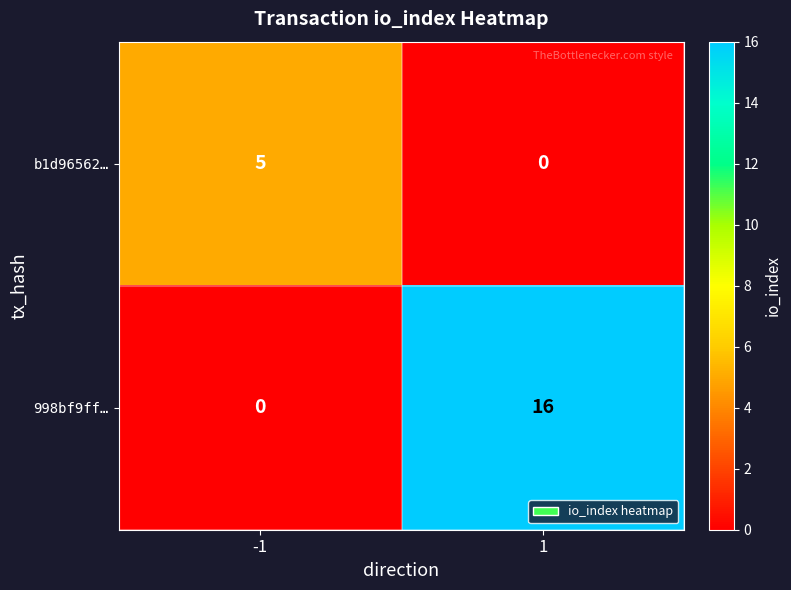

True or false: b1d96562… has a value of 5 at -1.

True